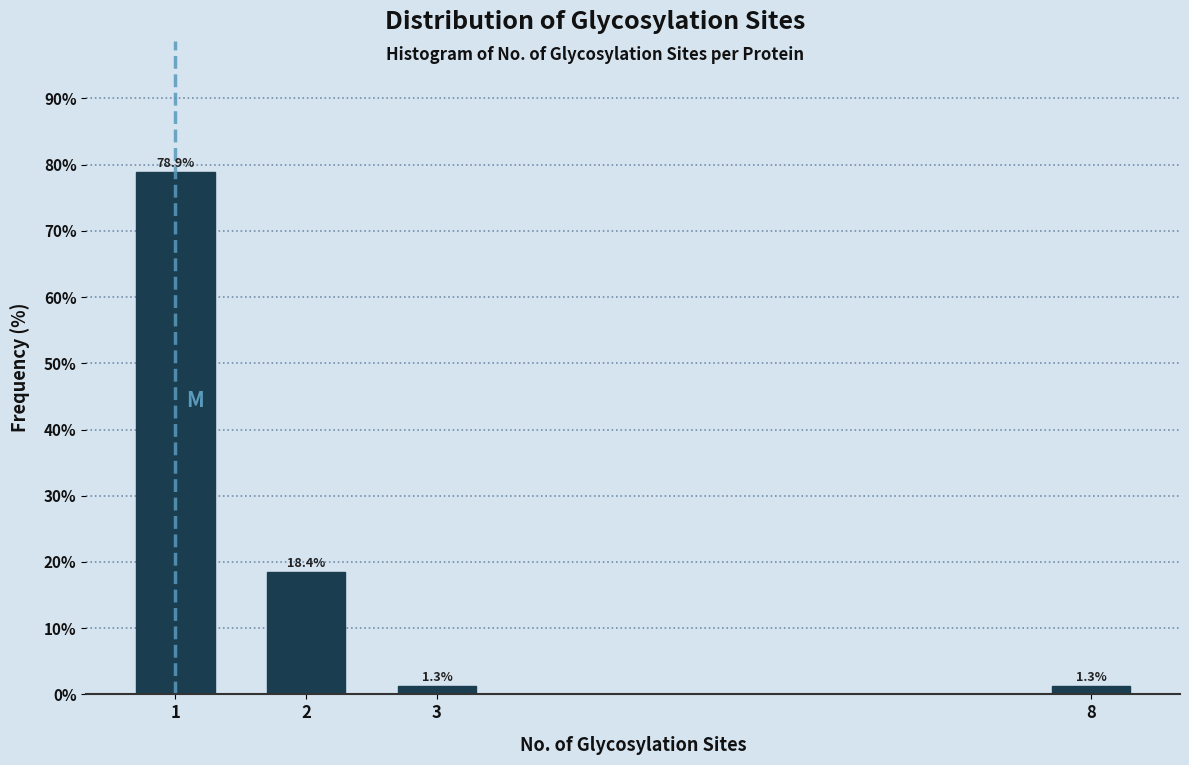

Reading left to right, what are all the values shown in this chart?

78.9	18.4	1.3	1.3